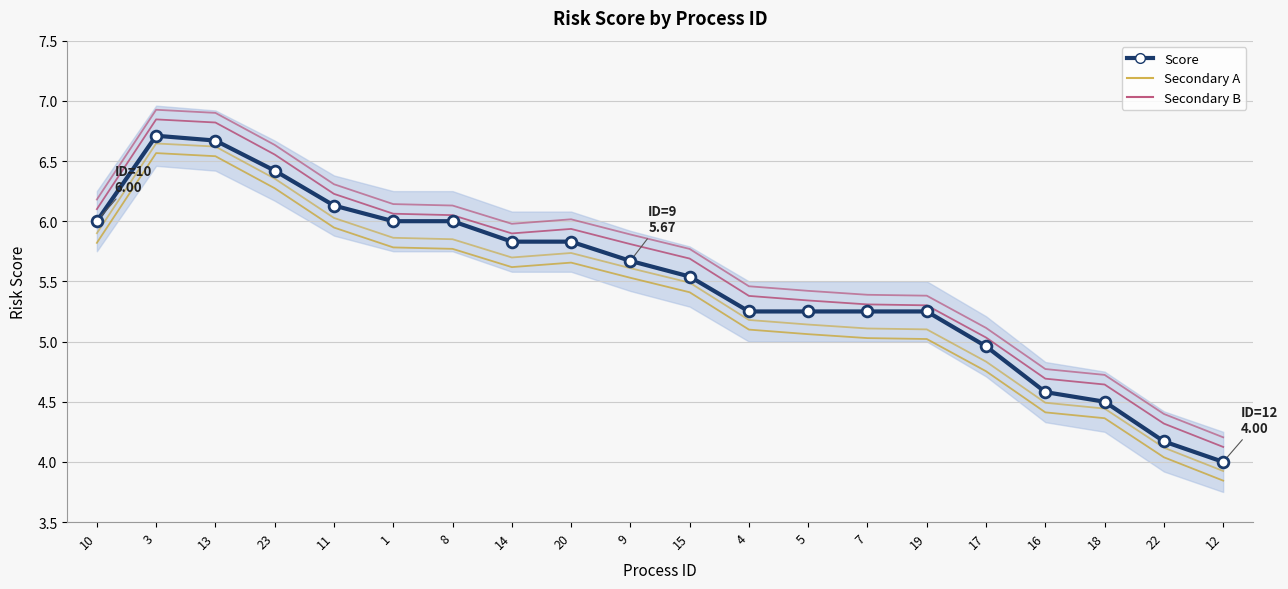

What is the change in value from 3 to 23?

-0.3